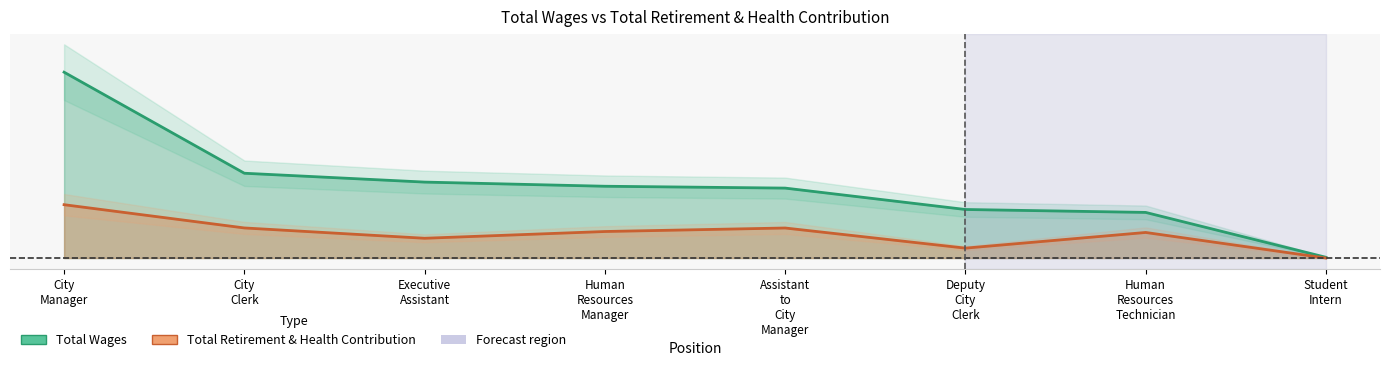

List the labels in order of Total Retirement & Health Contribution value, smallest first.

Student Intern, Deputy City Clerk, Executive Assistant, Human Resources Technician, Human Resources Manager, Assistant to City Manager, City Clerk, City Manager